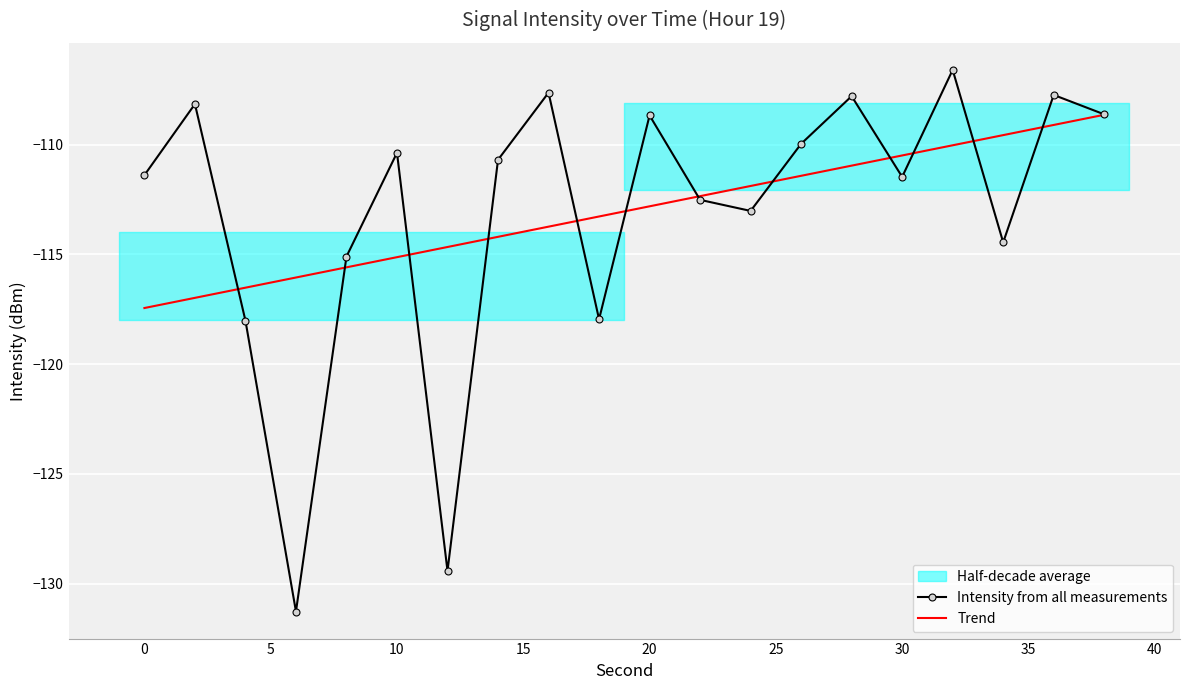

Reading left to right, what are all the values shown in this chart?

Intensity from all measurements: -111.4	-108.1	-118.0	-131.3	-115.1	-110.4	-129.4	-110.7	-107.6	-118.0	-108.7	-112.5	-113.0	-110.0	-107.8	-111.5	-106.6	-114.5	-107.7	-108.6
Trend: -117.4	-117.0	-116.5	-116.1	-115.6	-115.1	-114.7	-114.2	-113.7	-113.3	-112.8	-112.3	-111.9	-111.4	-111.0	-110.5	-110.0	-109.6	-109.1	-108.6